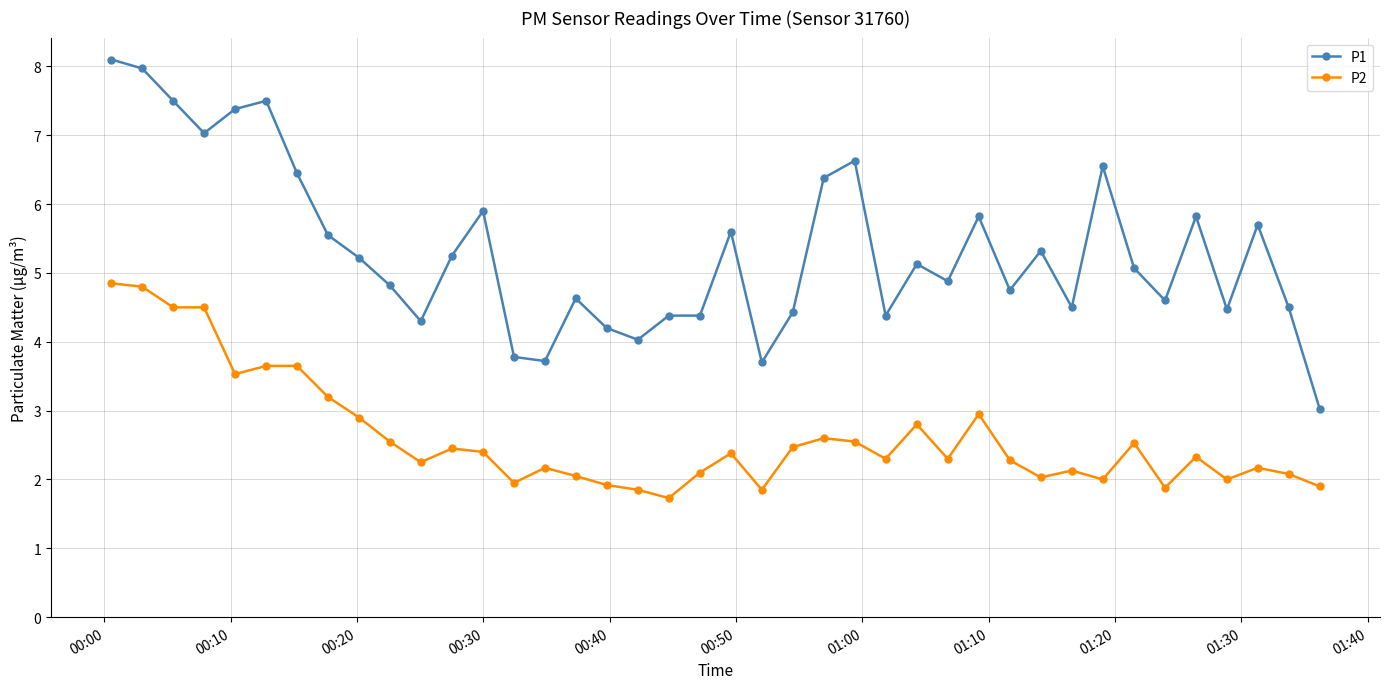

True or false: P1 and P2 intersect in this chart.

False